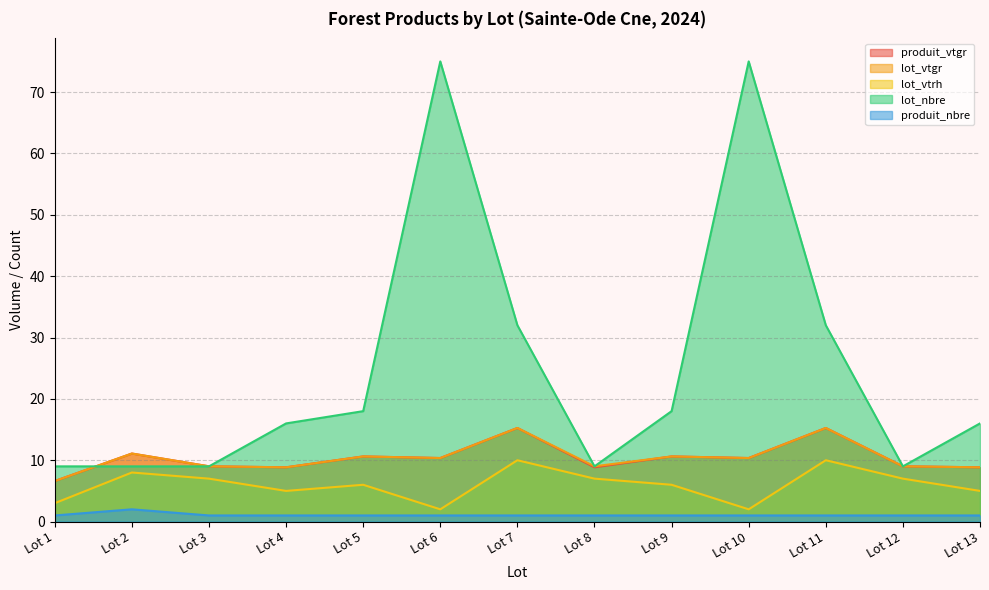

Rank the series by their maximum value, from highest to lowest.

lot_nbre, produit_vtgr, lot_vtgr, lot_vtrh, produit_nbre